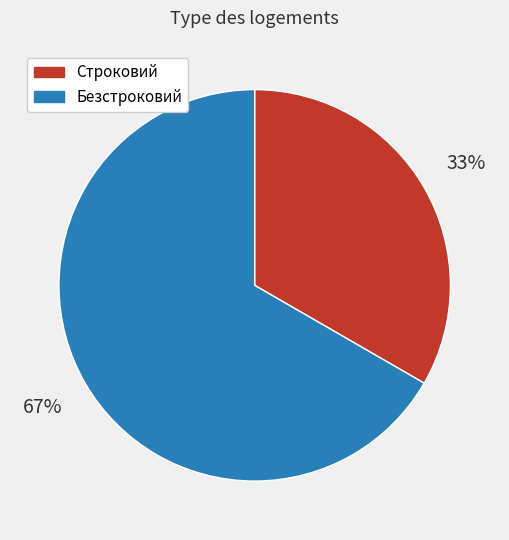

How many slices are in this pie chart?

2